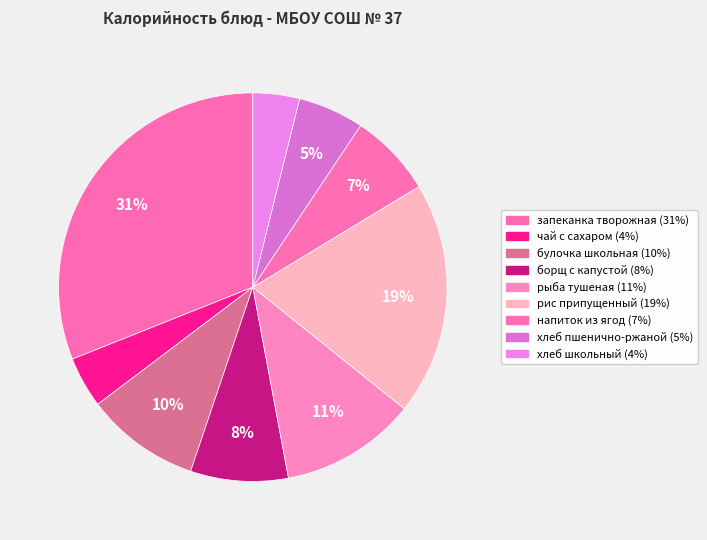

To the nearest percent, what is the difference between the largest and smallest slice percentages?

27%